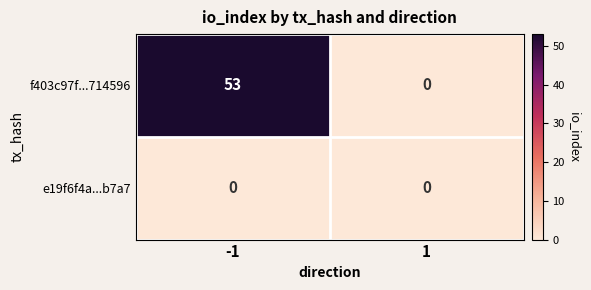

Between -1 and 1, which series saw the biggest shift?

f403c97f...714596